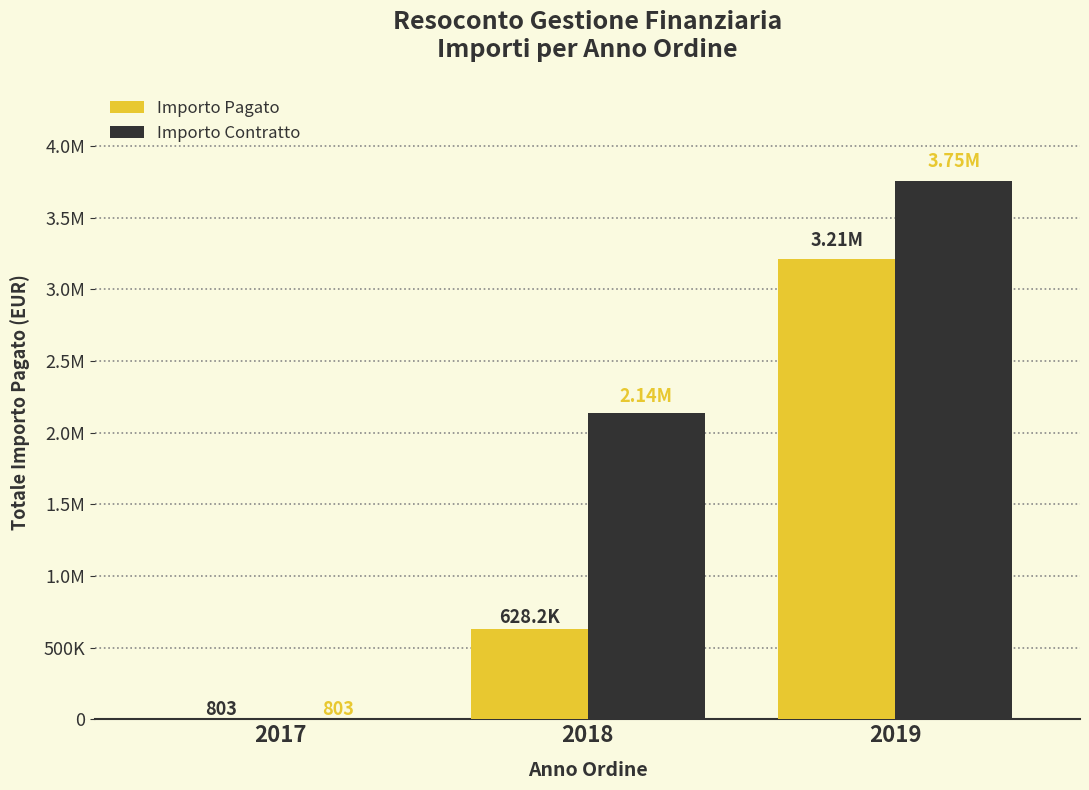

Are the bars horizontal?

No